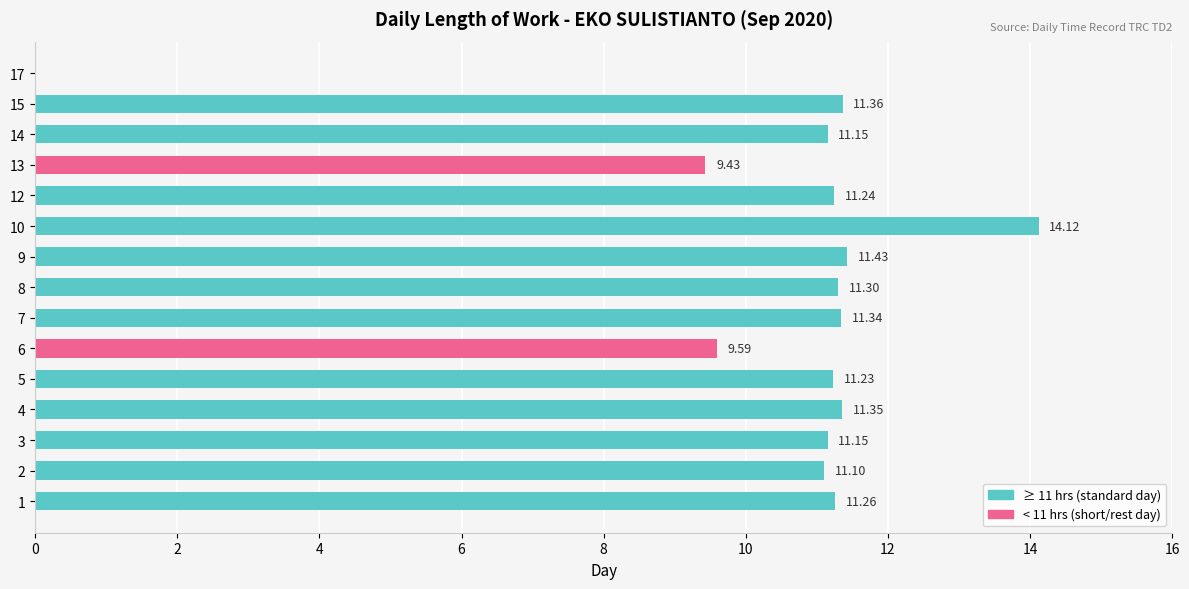

What is the sum of all values?

157.1